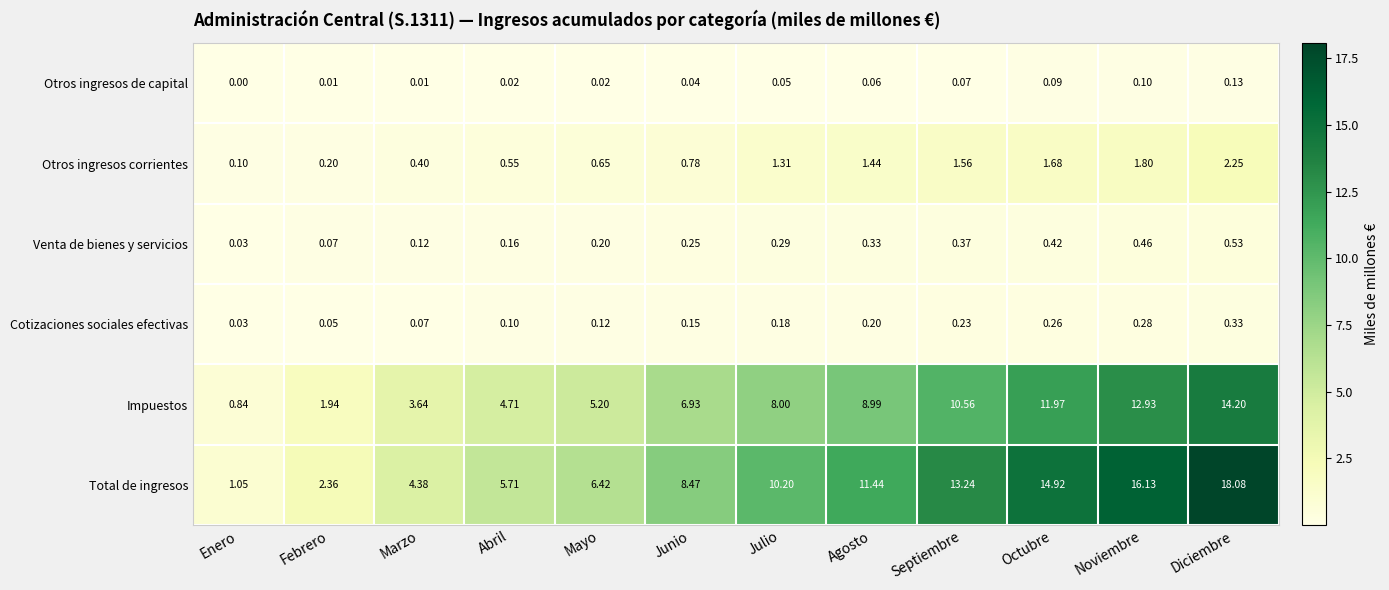

At which label is Cotizaciones sociales efectivas closest to 0?

Enero